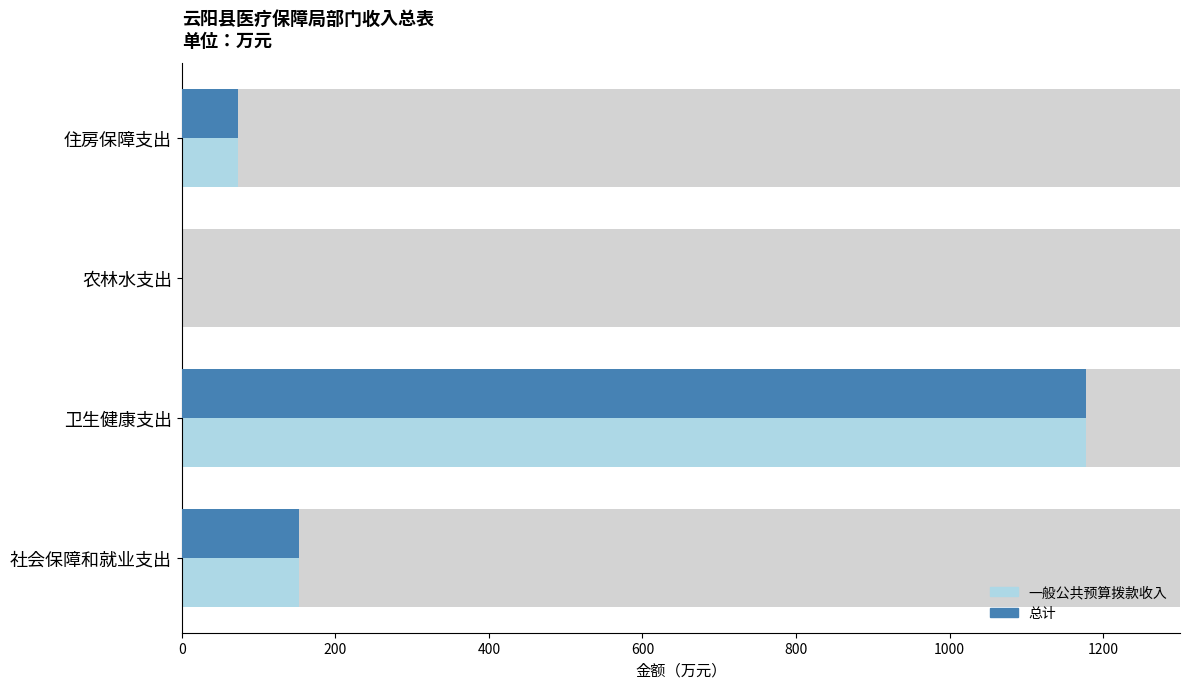

At how many categories does at least one series exceed 1082?

1